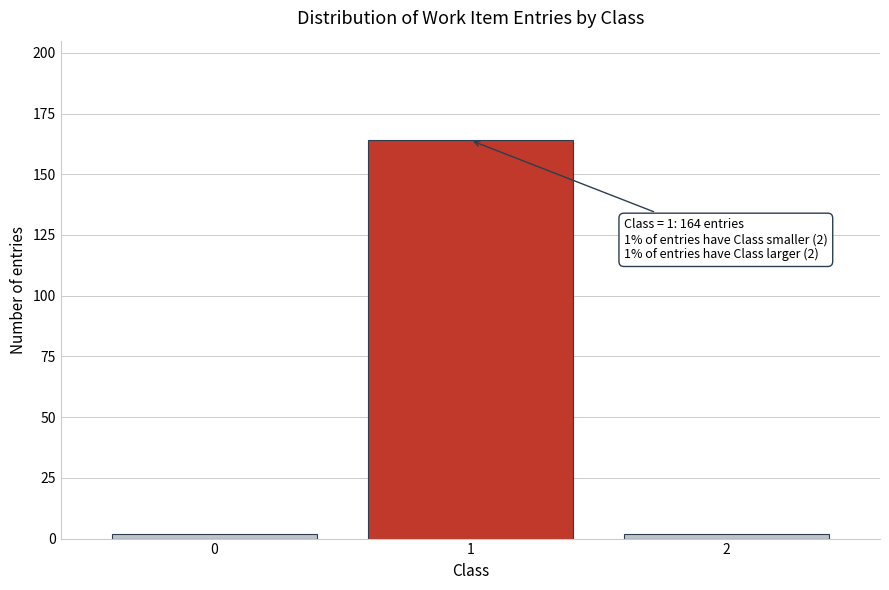

Reading left to right, extract all data points from this chart.

0=2	1=164	2=2